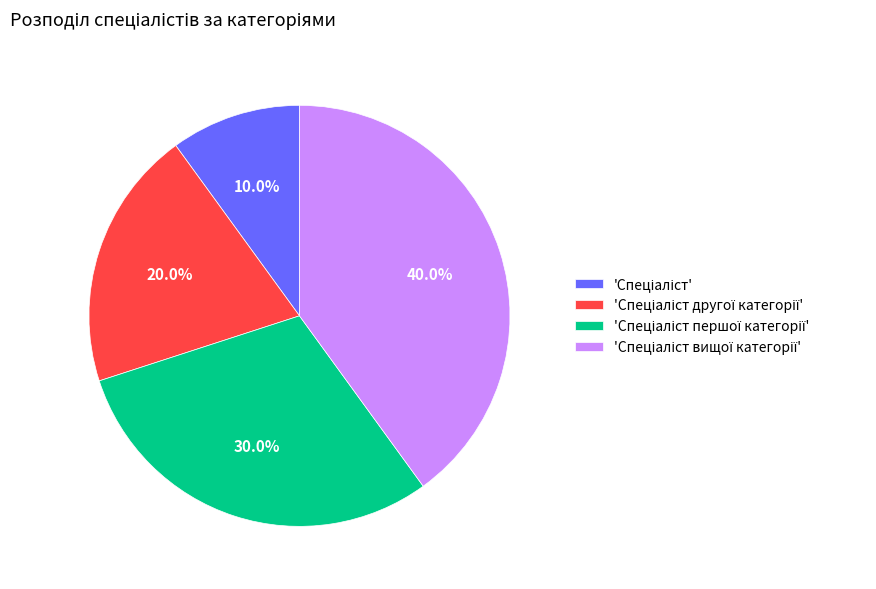

Is there a majority slice in this chart?

No